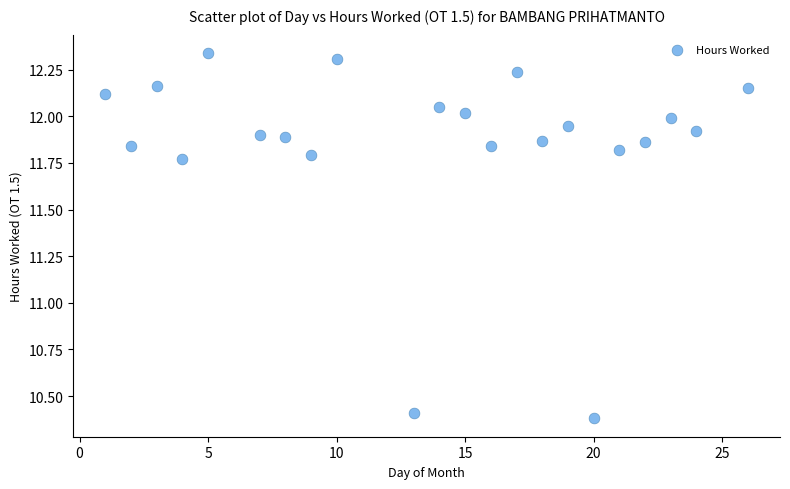

What is the range of X values (max minus min)?

25.0